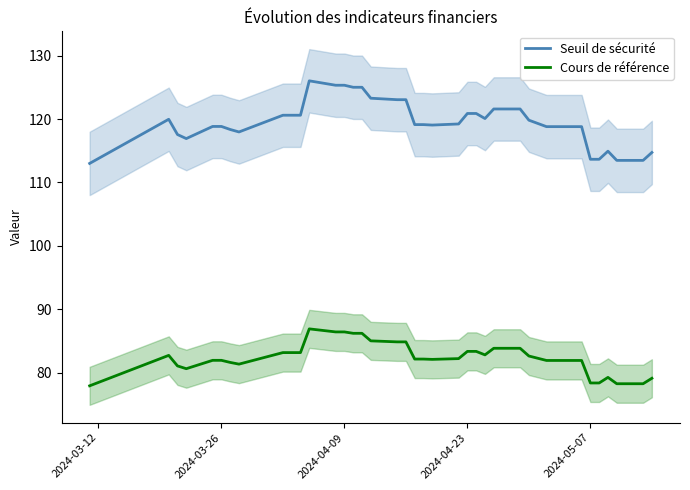

True or false: Cours de référence and Seuil de sécurité cross at least once.

False